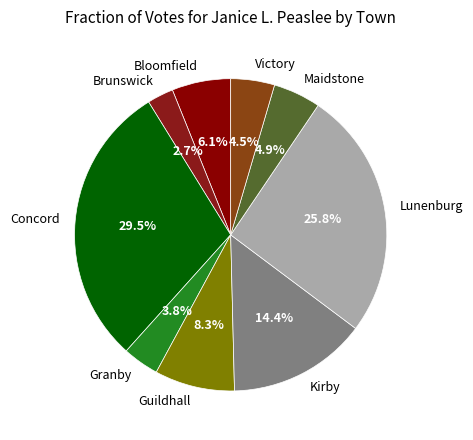

To the nearest percent, what is the difference between the largest and smallest slice percentages?

27%